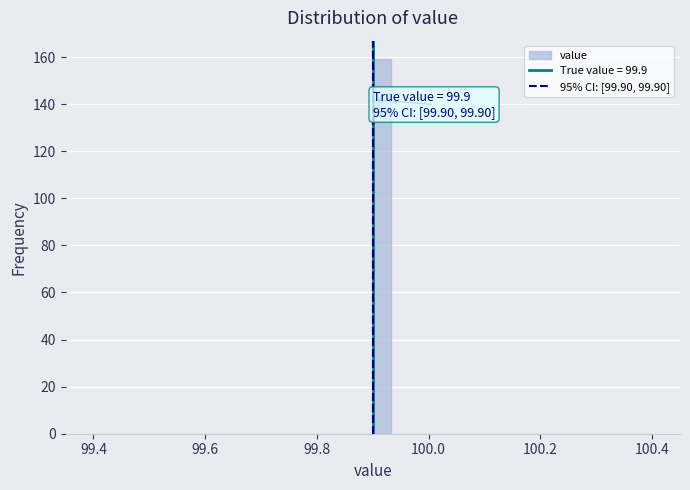

Around what value on the x-axis is the tallest bar? Give the approximate position of its centre, as read against the axis.

99.92